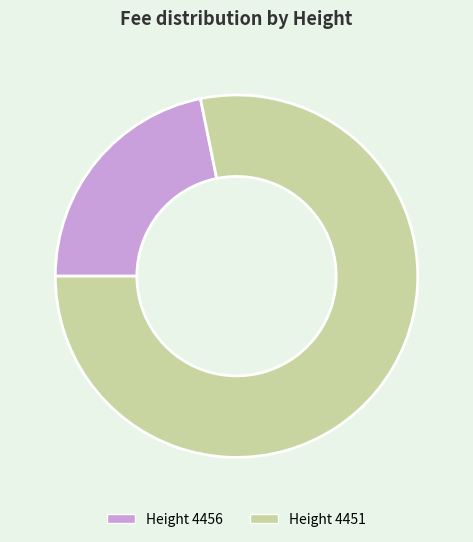

Does any single category account for the majority?

Yes